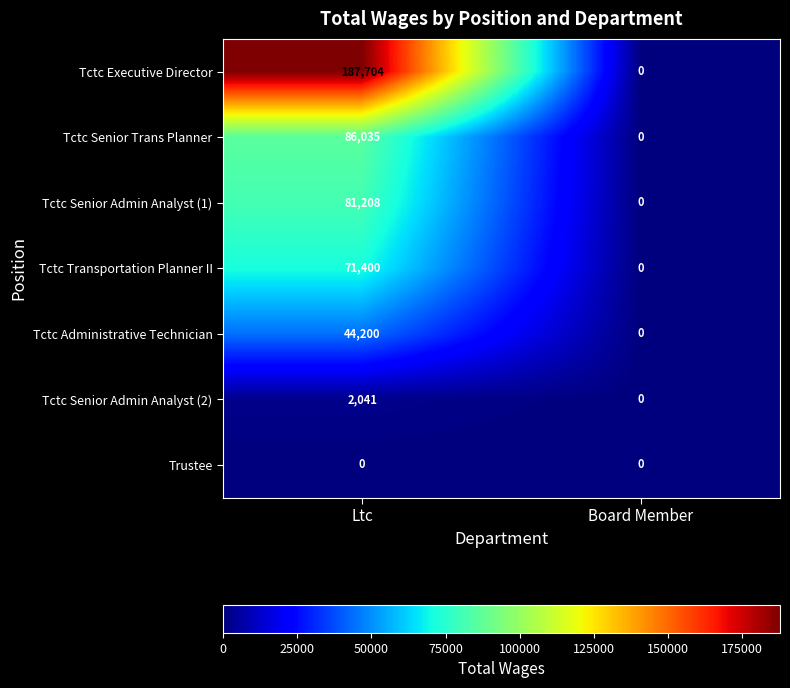

What is the difference between the highest and lowest values at Ltc?

187704